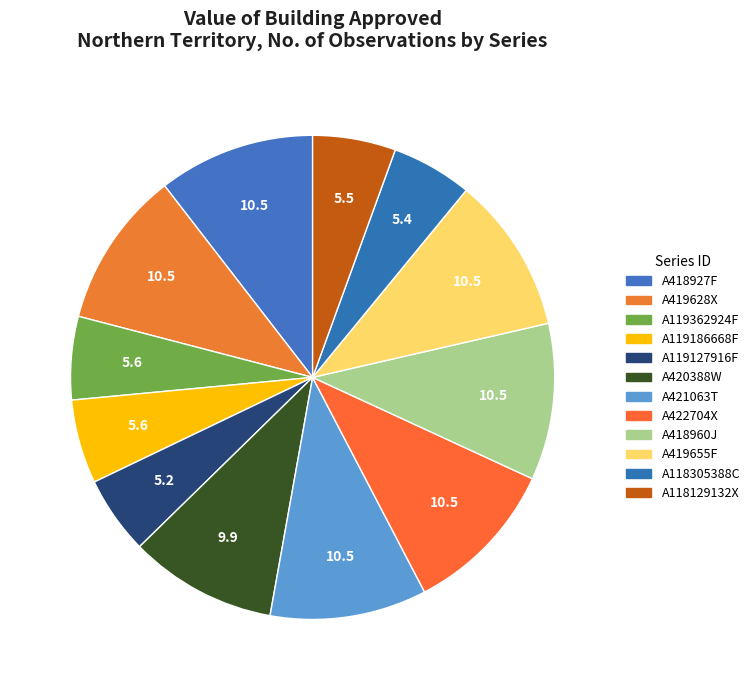

Does any single category account for the majority?

No